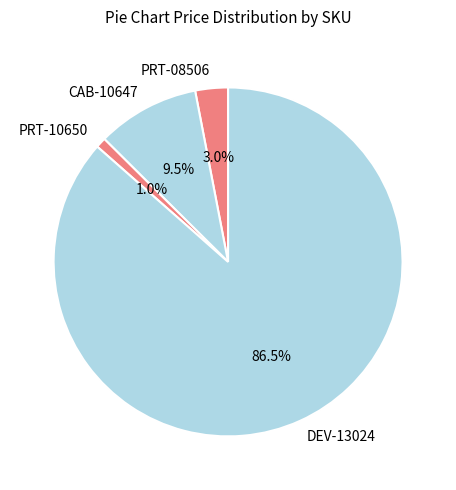

What is the majority slice?

DEV-13024